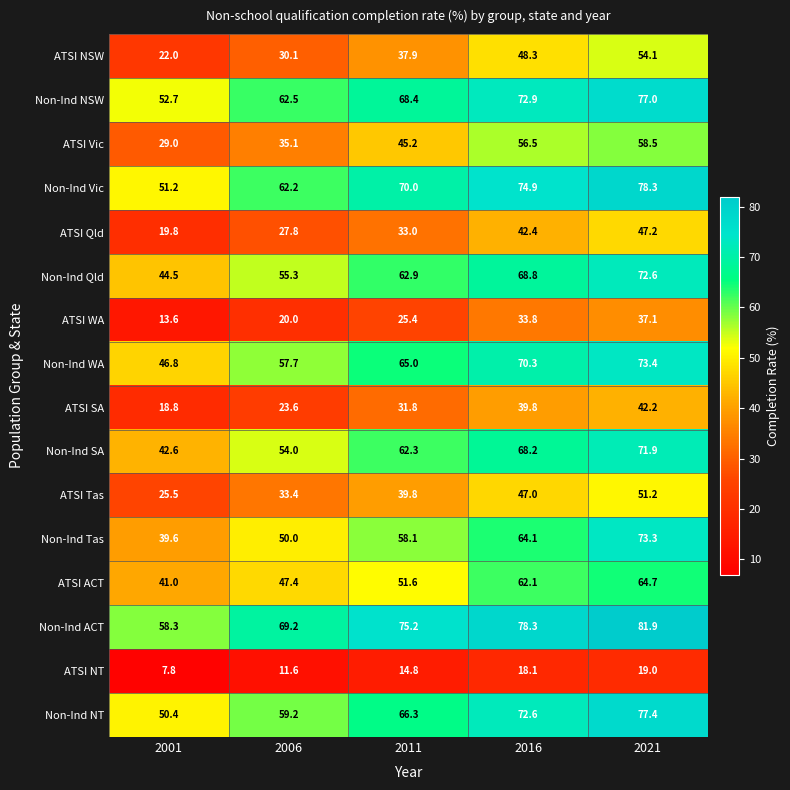

Where does the ATSI ACT series first go above 51?

2011